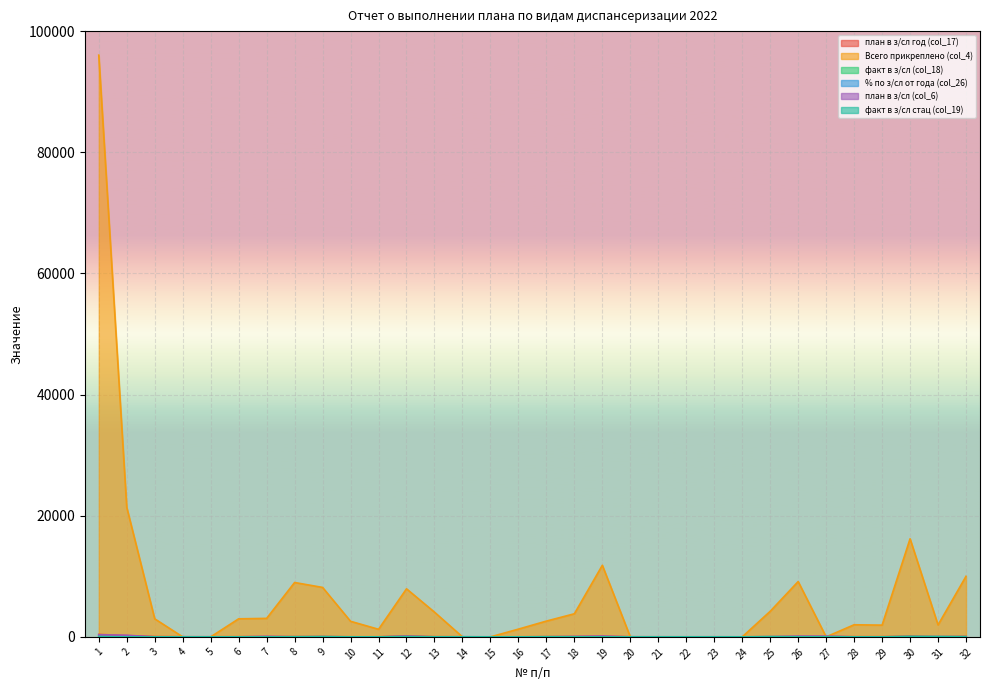

What is the difference between the highest and lowest values at 29?

1937.0